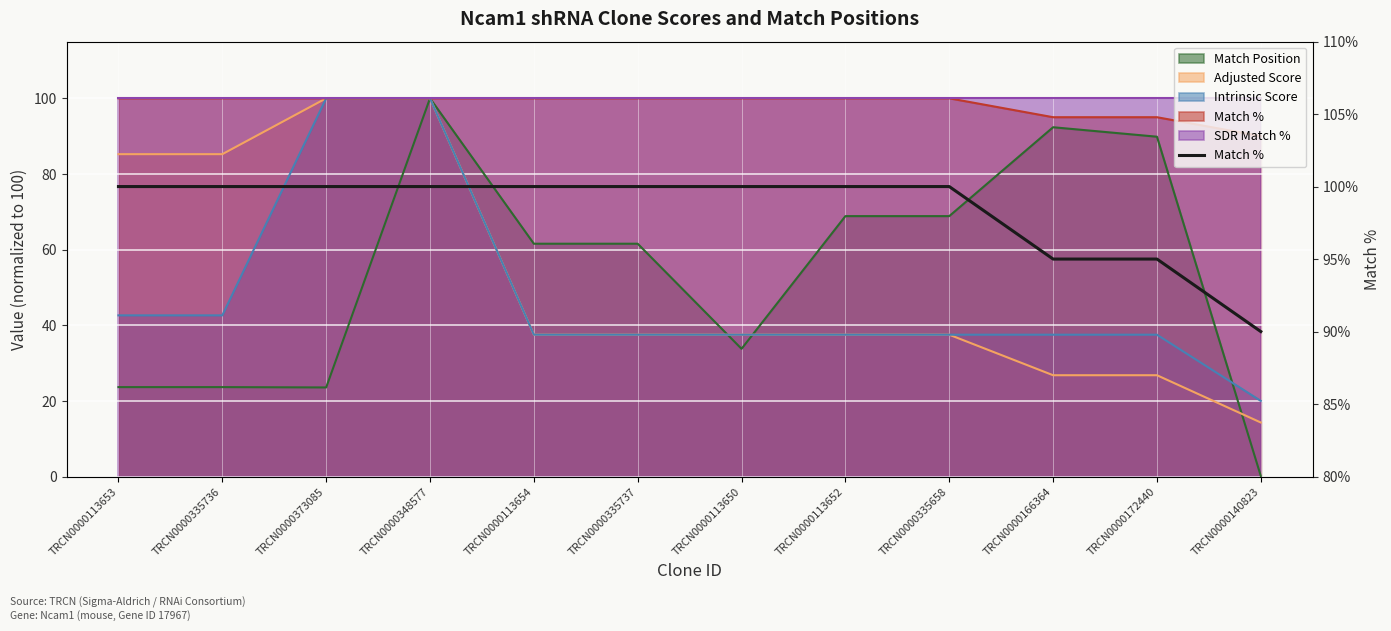

At which category does the chart reach its peak across all series?

TRCN0000113653